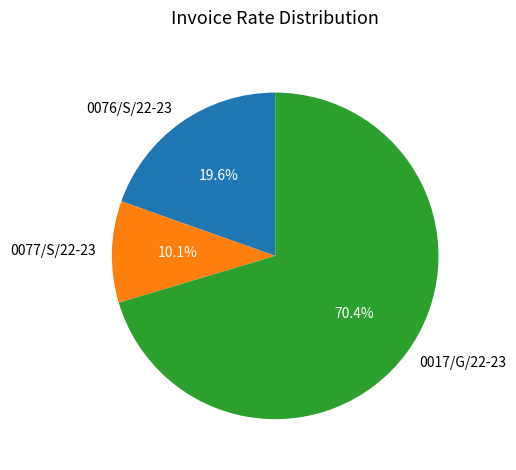

What is the ratio of the value at 0077/S/22-23 to the value at 0076/S/22-23?

0.5